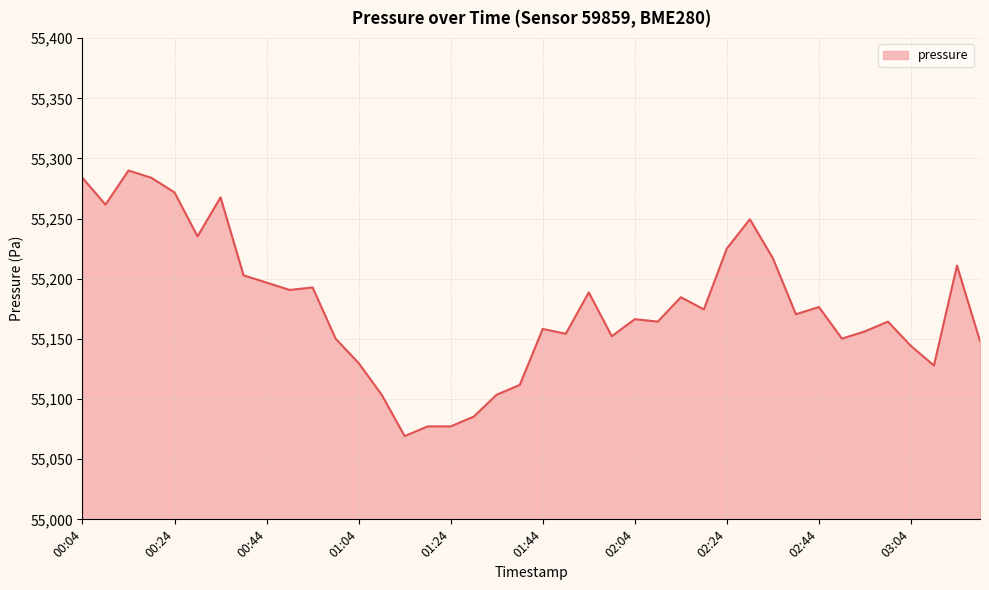

What is the smallest value displayed?

55069.2